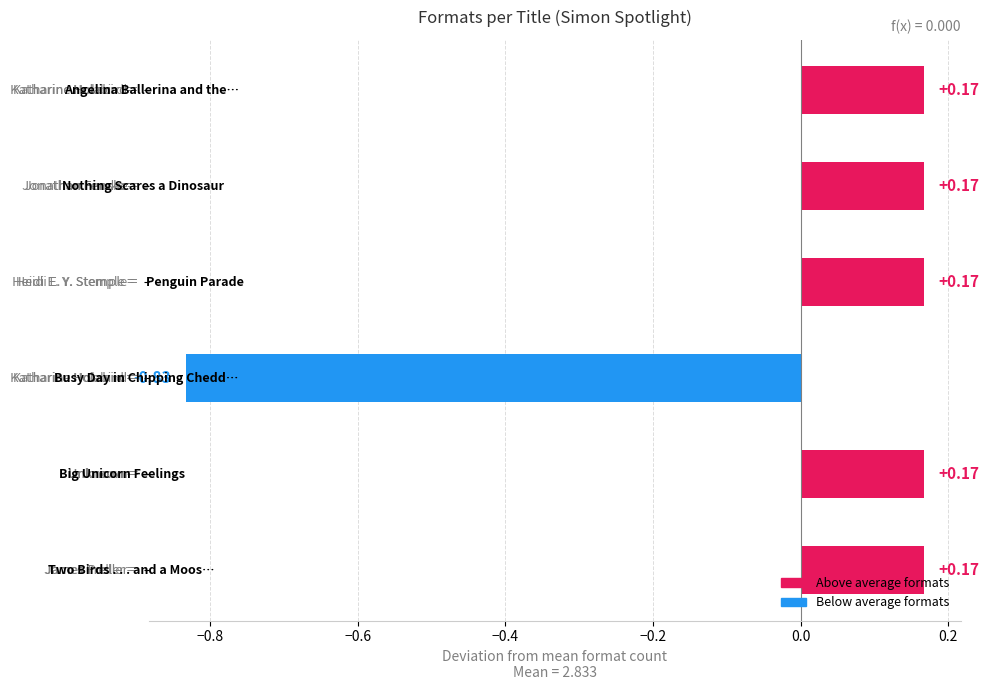

List the labels in order of value, largest first.

Two Birds . . . and a Moose, Big Unicorn Feelings, Penguin Parade, Nothing Scares a Dinosaur, Angelina Ballerina and the Fancy Dress, Busy Day in Chipping Cheddar